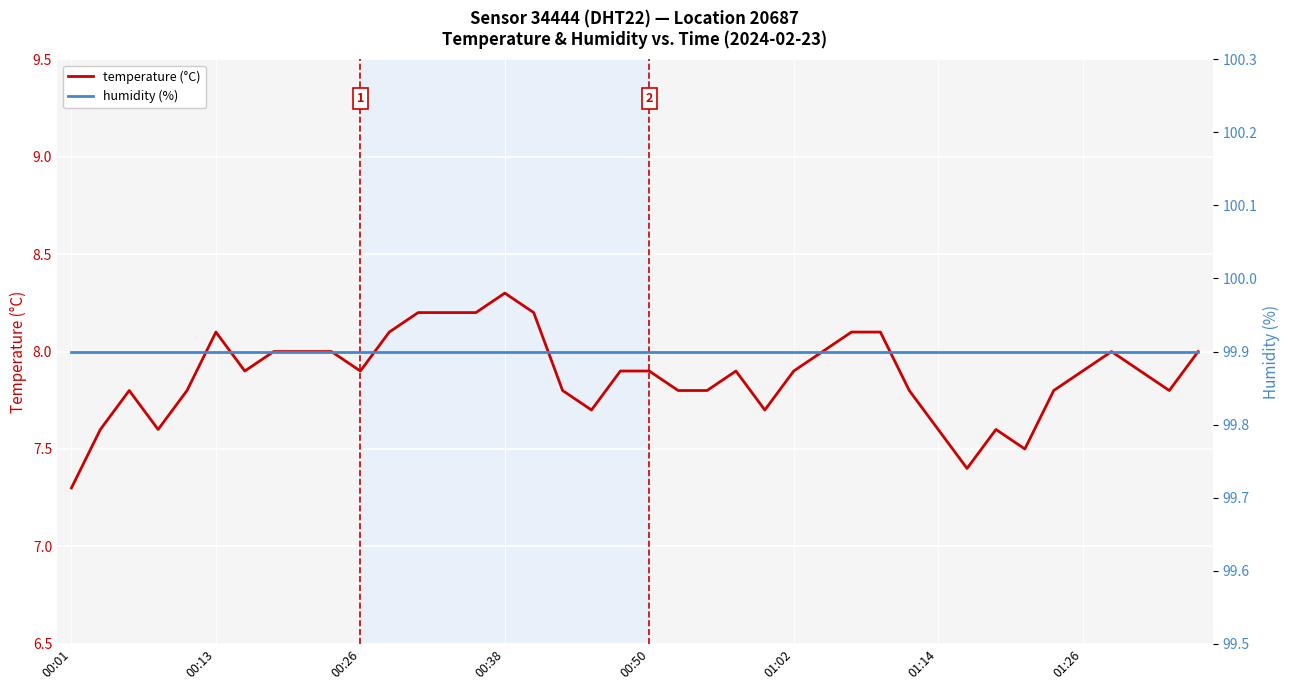

True or false: temperature (°C) and humidity (%) cross at least once.

False